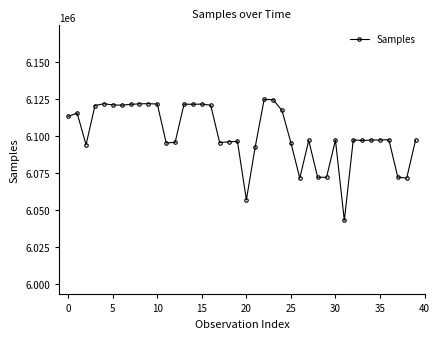

What is the difference between the second highest and minimum values?

81596